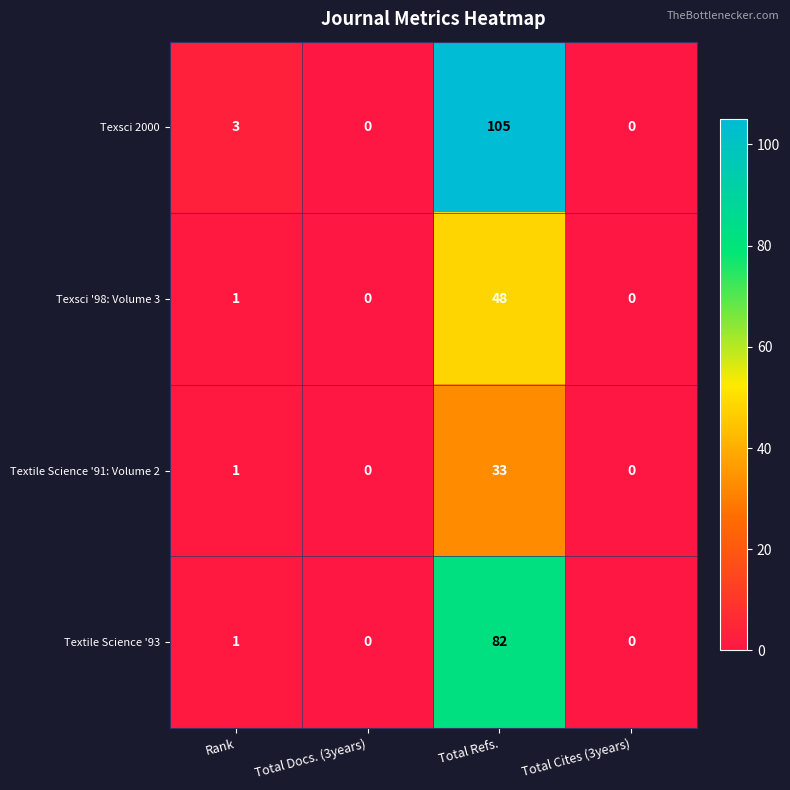

Is it true that Textile Science '93 equals 0 at Total Docs. (3years)?

True